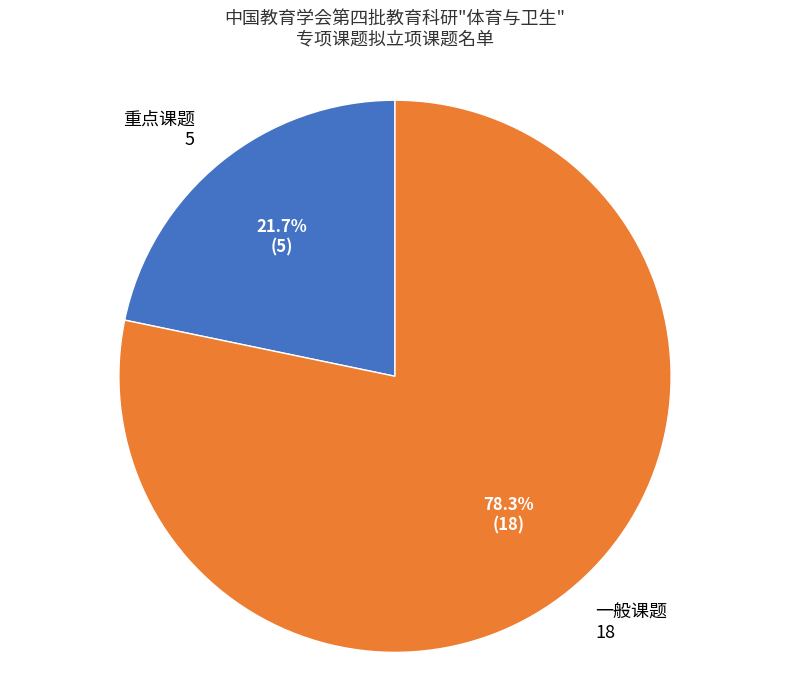

Which category accounts for the majority?

一般课题